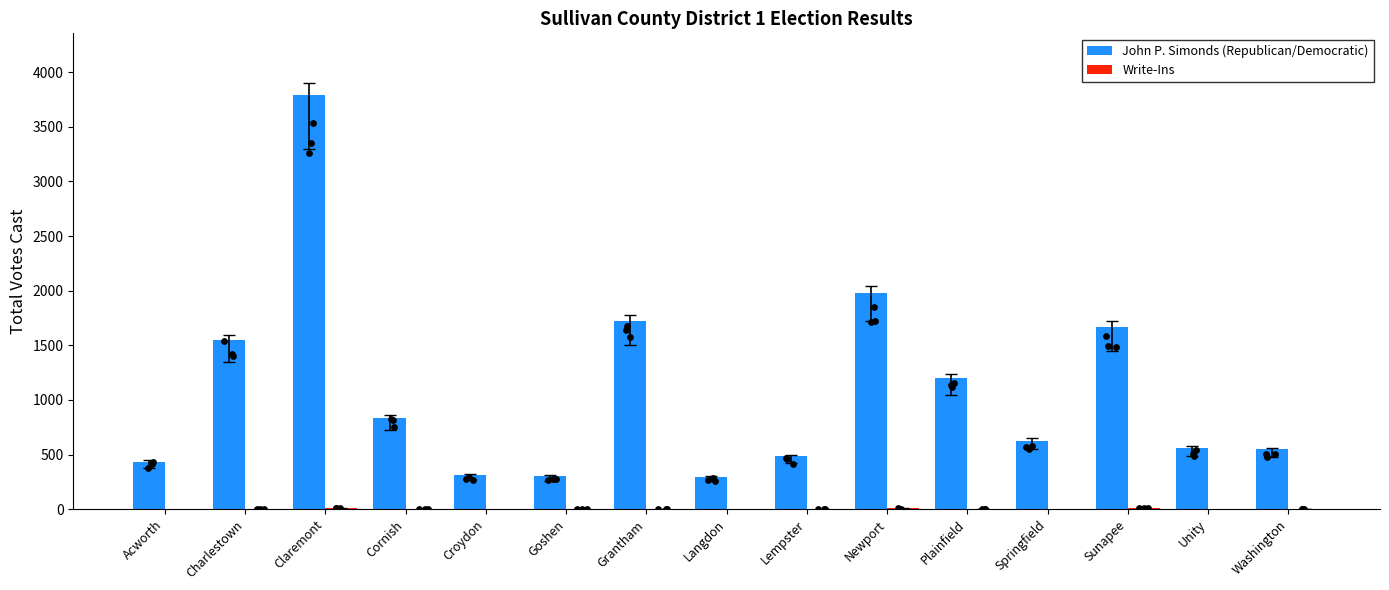

At how many categories does at least one series exceed 2271?

1